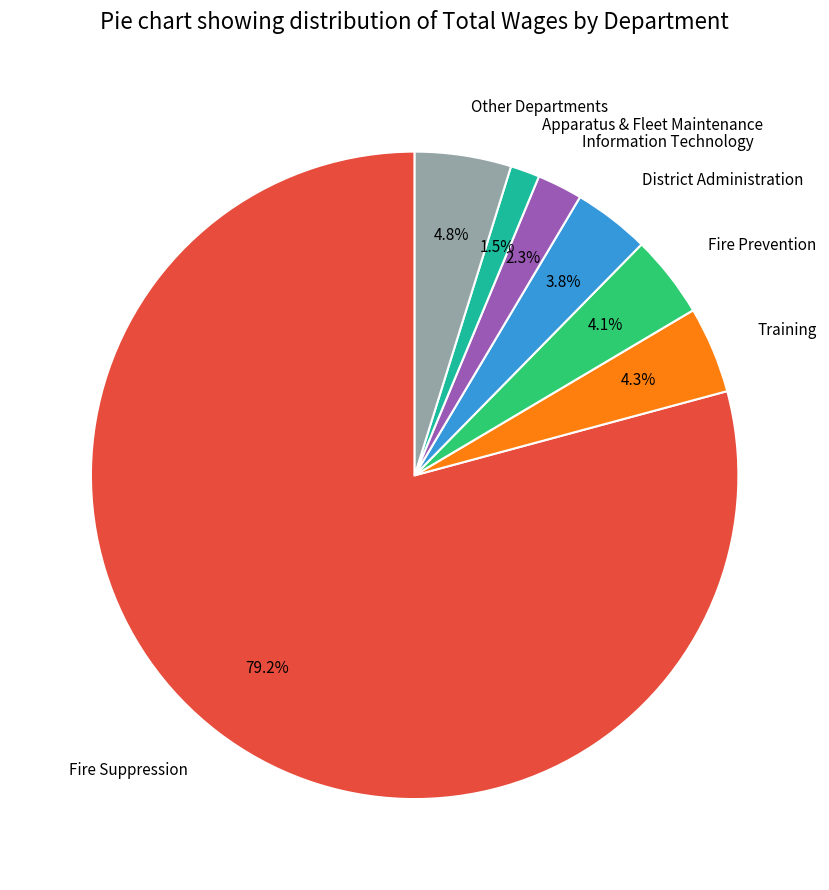

Approximately how many times larger is the value at District Administration compared to Fire Prevention?

0.9